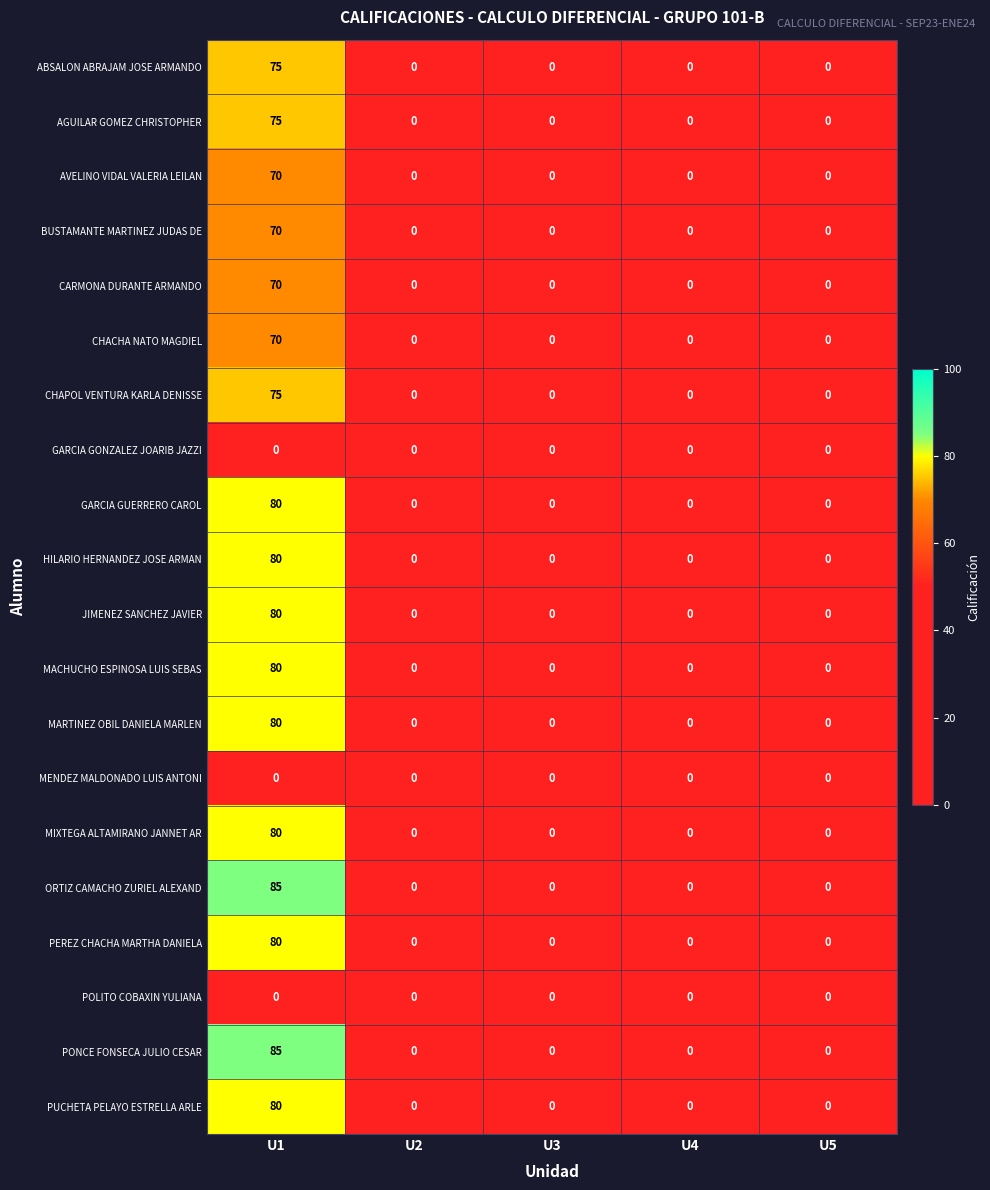

How many values in the JIMENEZ SANCHEZ JAVIER series exceed 0?

1